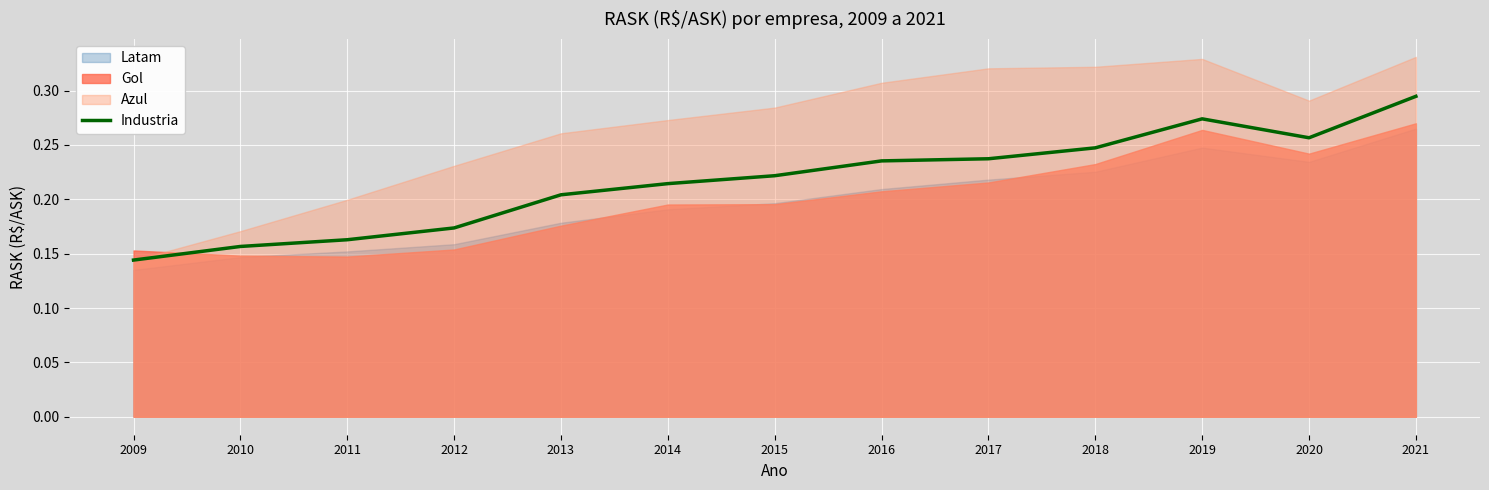

What is the sum of all values?

2.8